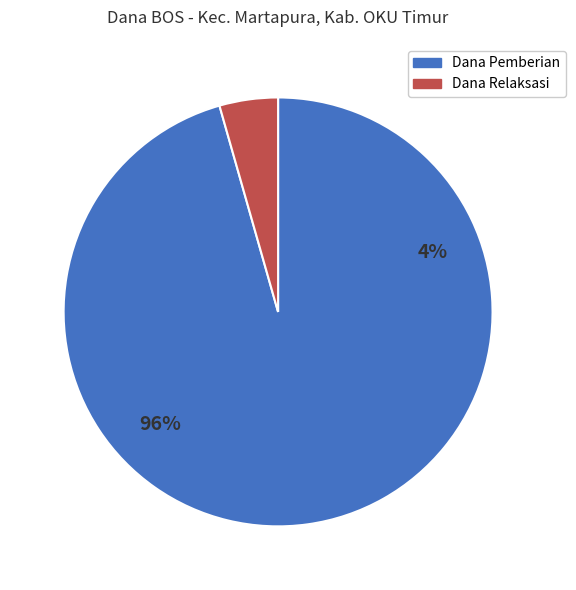

What is the difference between the highest and lowest values at SMP ALQURANIYAH NURUL HUDA?

375000